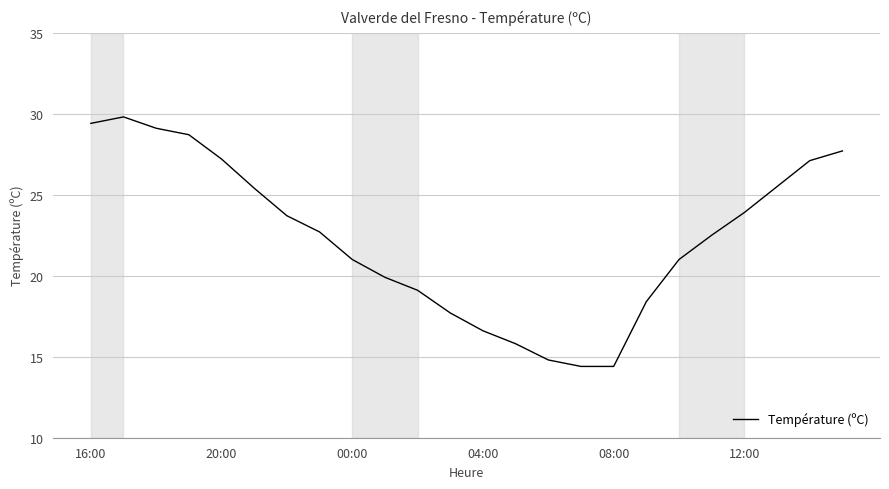

Does the chart have visible grid lines?

Yes